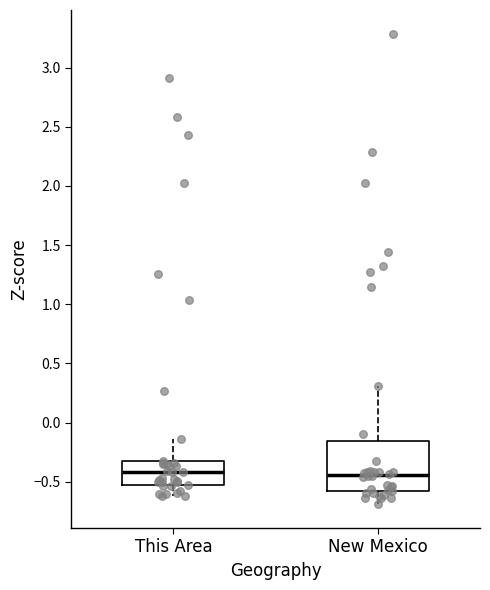

Reading left to right, transcribe this box plot: for each box, give where its median line is, the range the box spans, and where its two whiskers end, as read against the y-axis. The values are not printed on the chart, so give them approximately, as read against the axis.

This Area: median -0.40, box -0.50 to -0.35, whiskers -0.60 to -0.15
New Mexico: median -0.45, box -0.60 to -0.15, whiskers -0.70 to 0.30